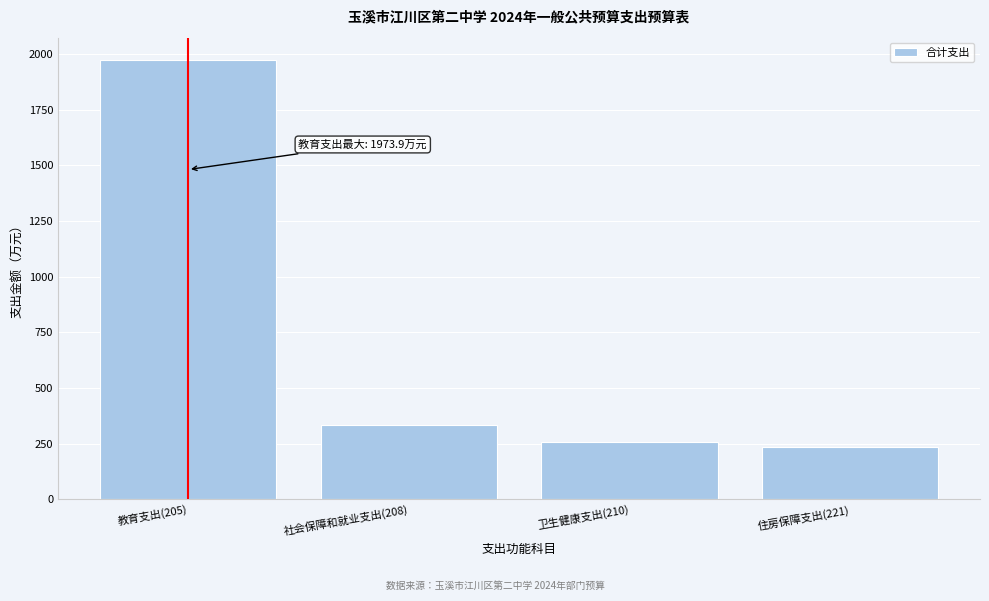

Reading left to right, extract all data points from this chart.

1973.9	335.5	255.2	233.7